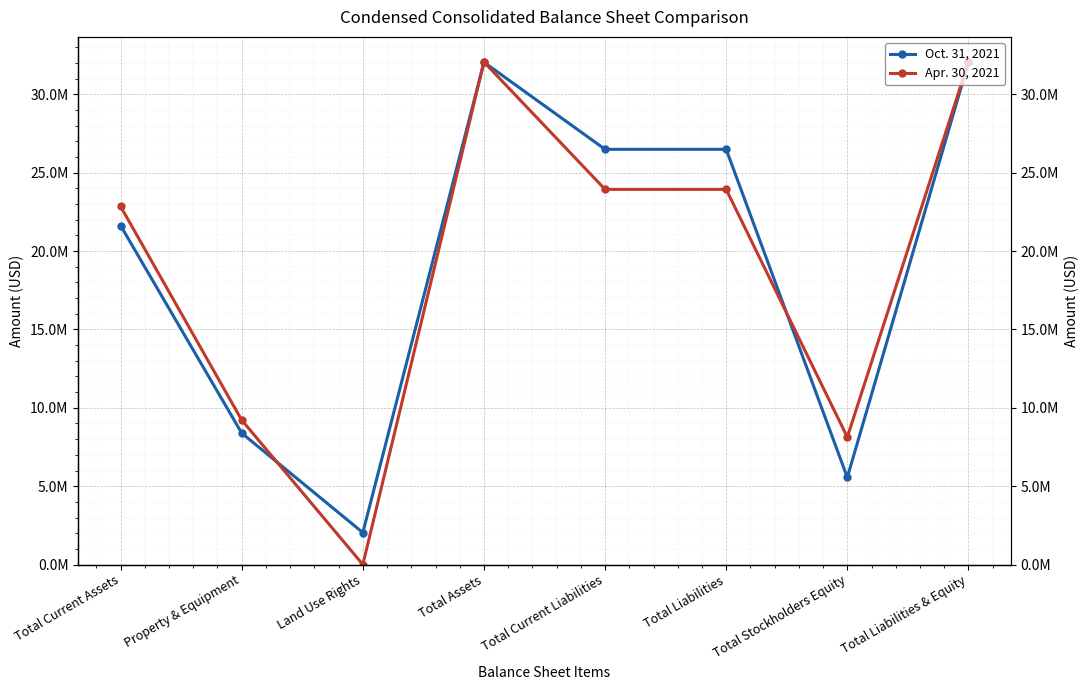

At which category is the sum across all series the highest?

Total Assets